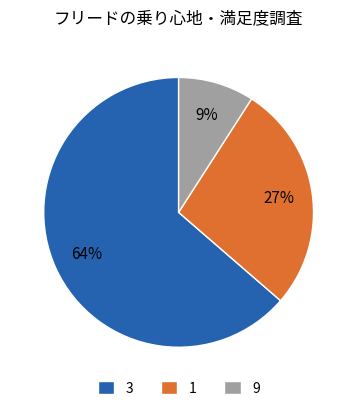

To the nearest percent, what is the combined percentage of 3 and 1?

91%